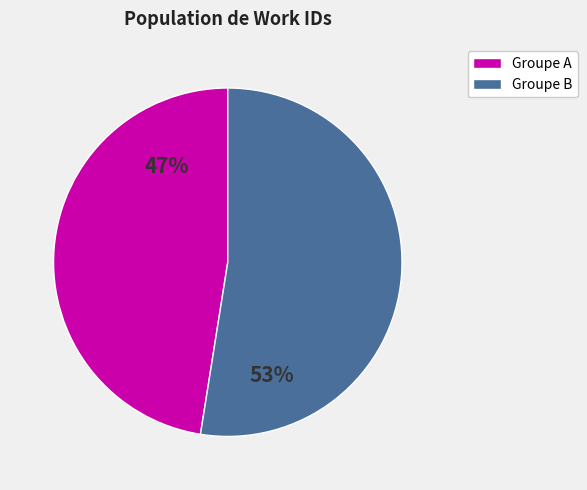

To the nearest percent, what is the average slice percentage?

50%